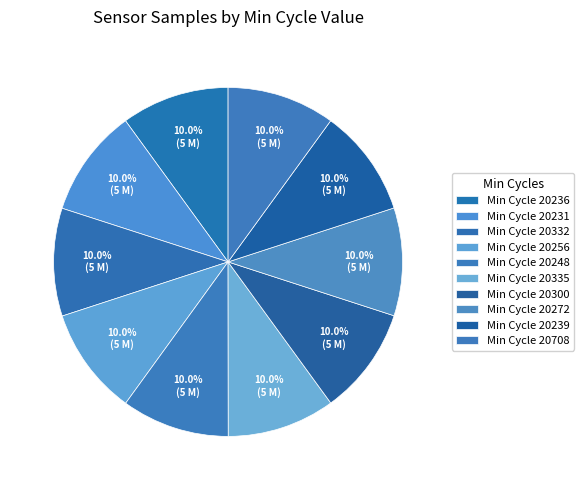

Which category has the biggest portion of the pie?

20231